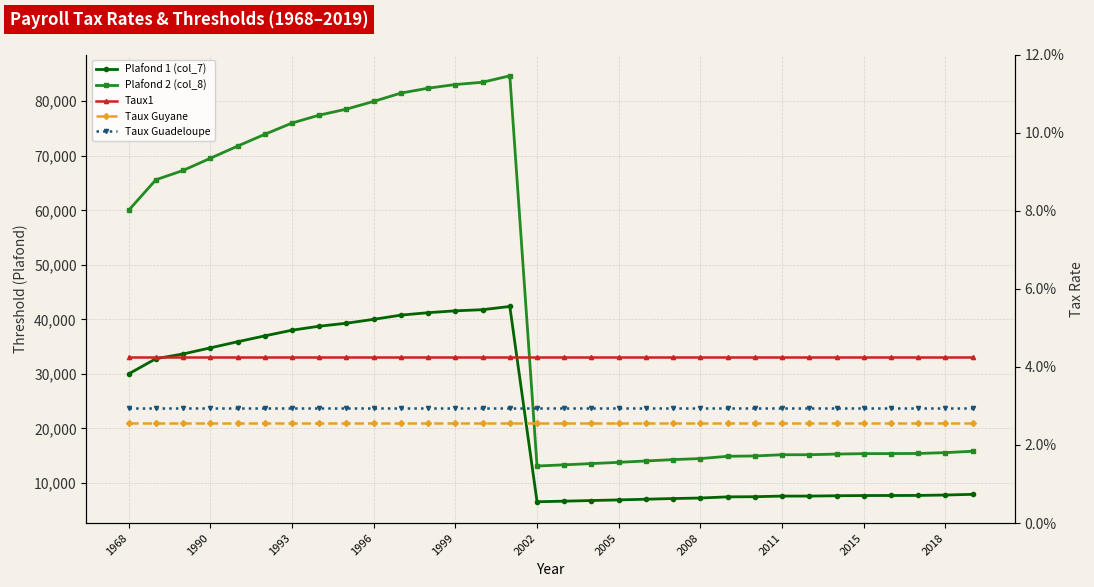

Rank the series at 16 from lowest to highest value.

Taux Guyane, Taux Guadeloupe, Taux1, Plafond 1 (col_7), Plafond 2 (col_8)